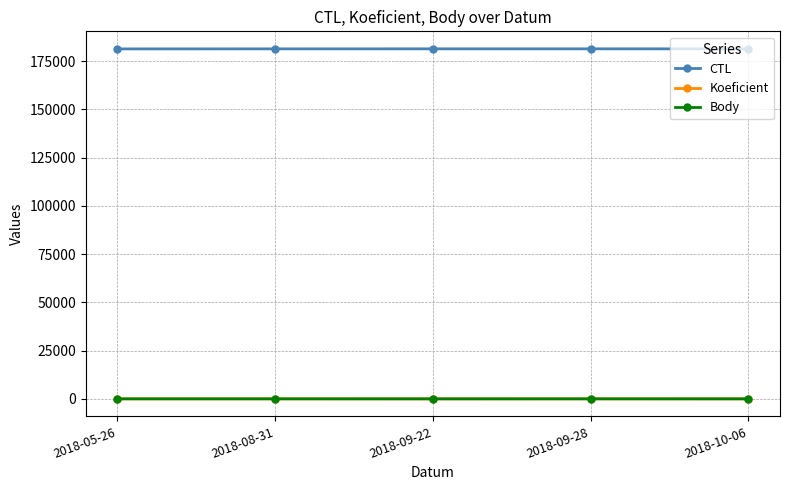

The value of CTL at 2018-09-28 is 126366. True or false?

False